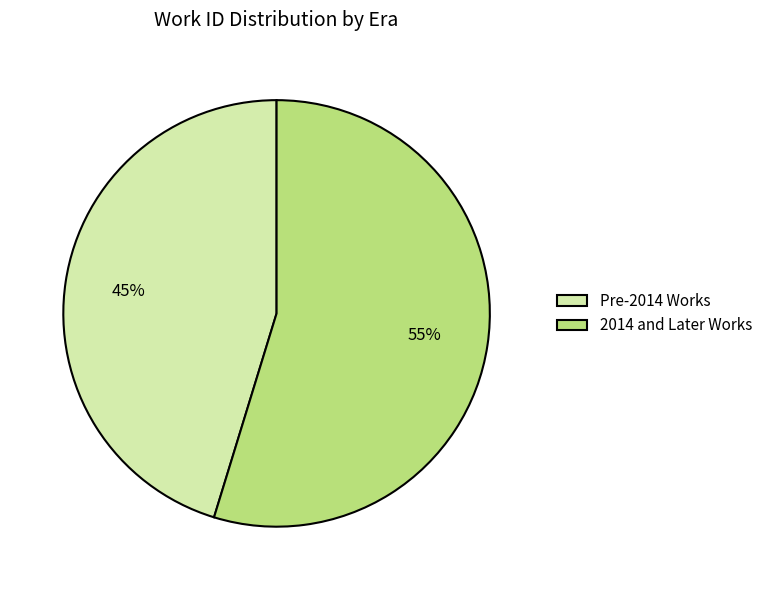

Rank the categories by value from highest to lowest.

2014 and Later Works, Pre-2014 Works